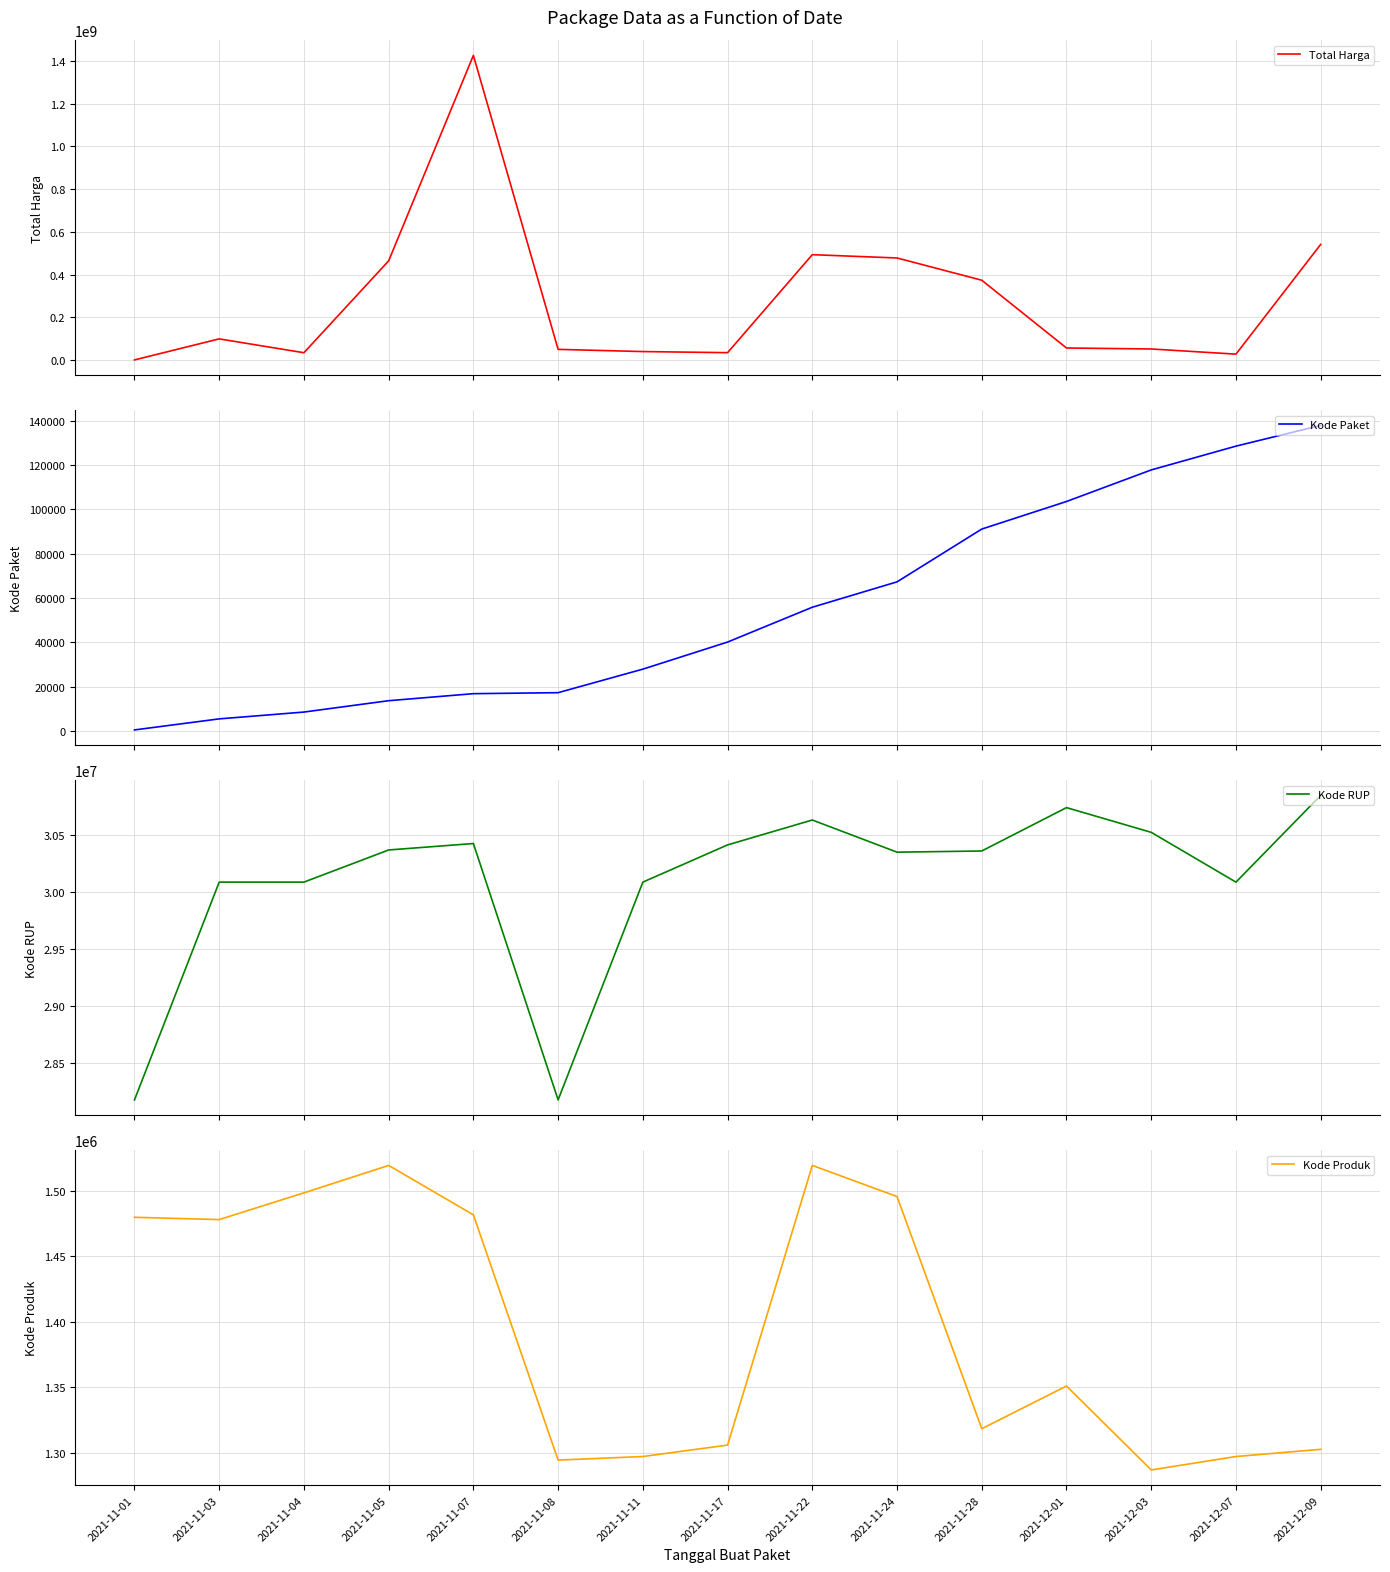

What is the label of the 6th point from the right?

2021-11-24